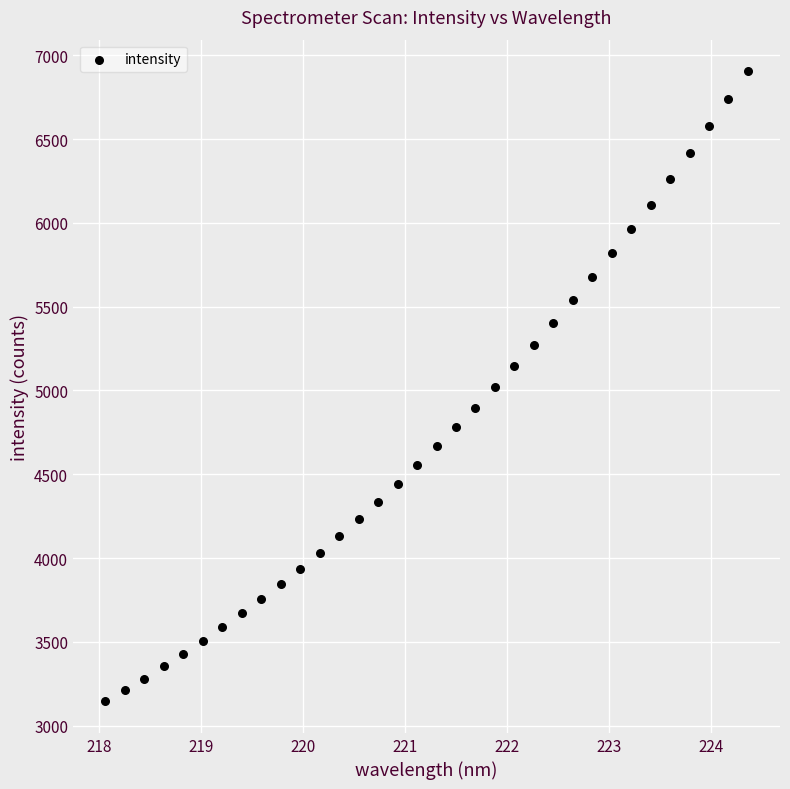

What is the range of Y values (max minus min)?

3760.4